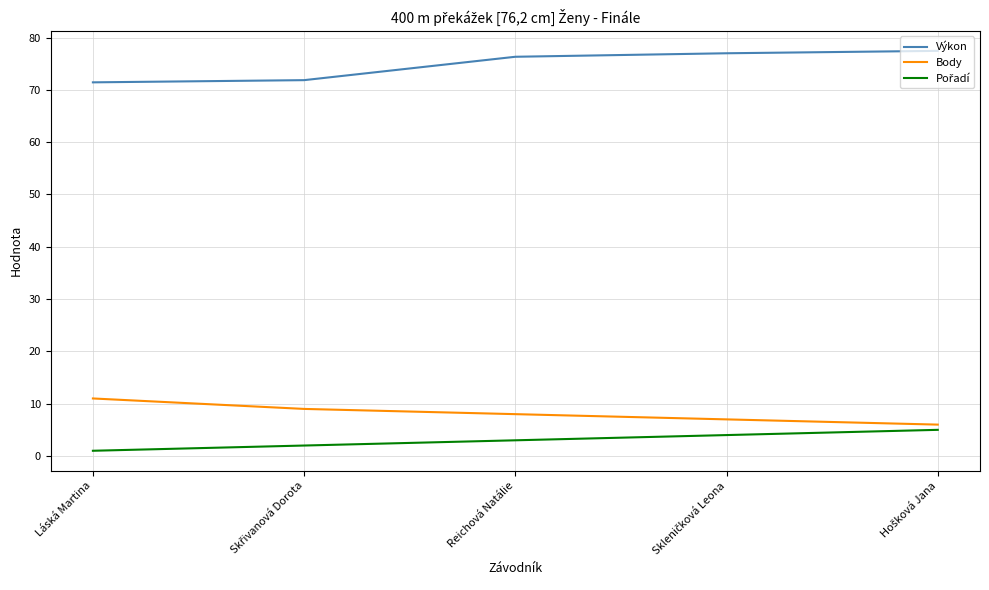

What is the difference between the maximum and minimum values in the Body series?

5.0